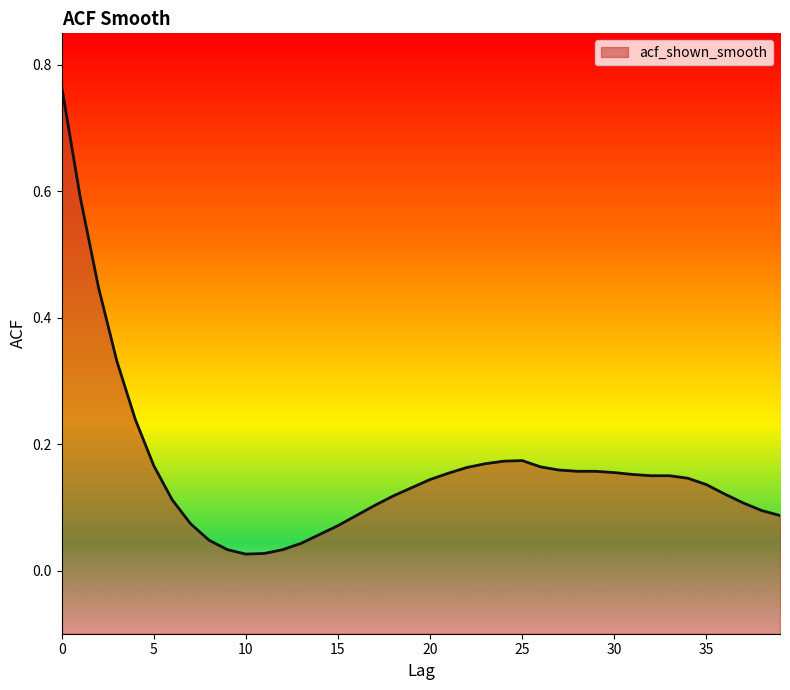

List the labels in order of value, largest first.

0, 1, 2, 3, 4, 25, 24, 23, 5, 26, 22, 27, 28, 29, 30, 21, 31, 32, 33, 34, 20, 35, 19, 36, 18, 6, 37, 17, 38, 16, 39, 7, 15, 14, 8, 13, 9, 12, 11, 10